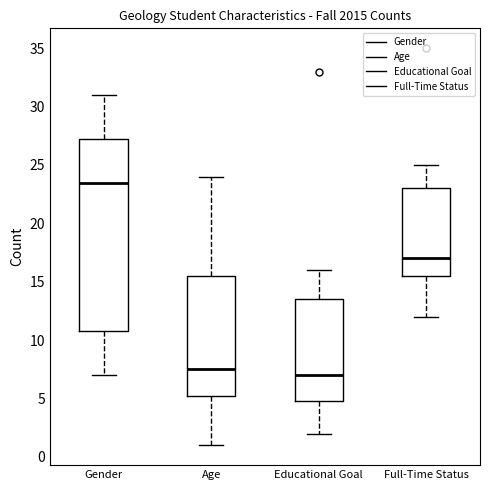

Which box has the highest median line?

Gender